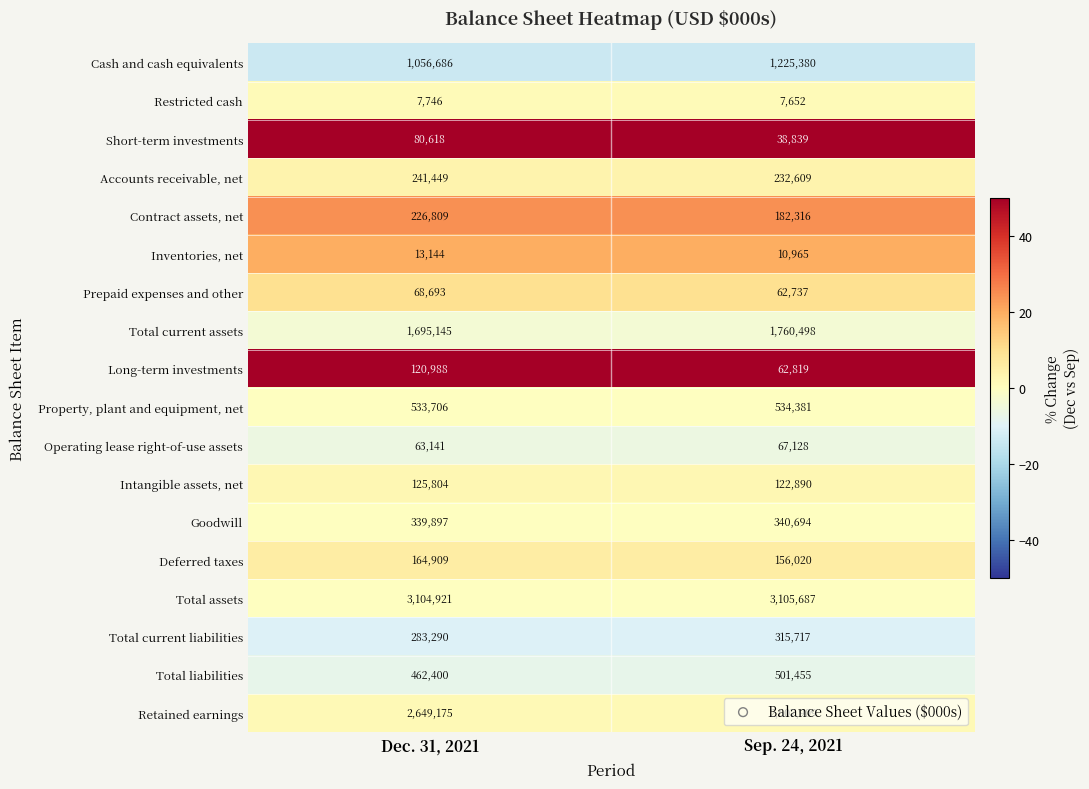

What is the total value across all series at Dec. 31, 2021?

11238521